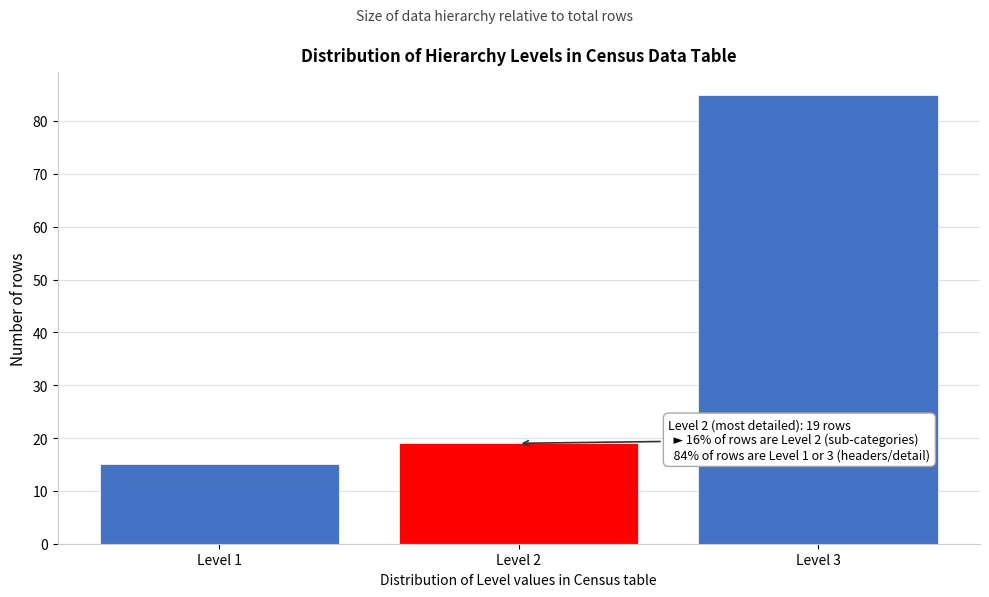

Reading right to left, transcribe all the data shown in this chart.

85	19	15